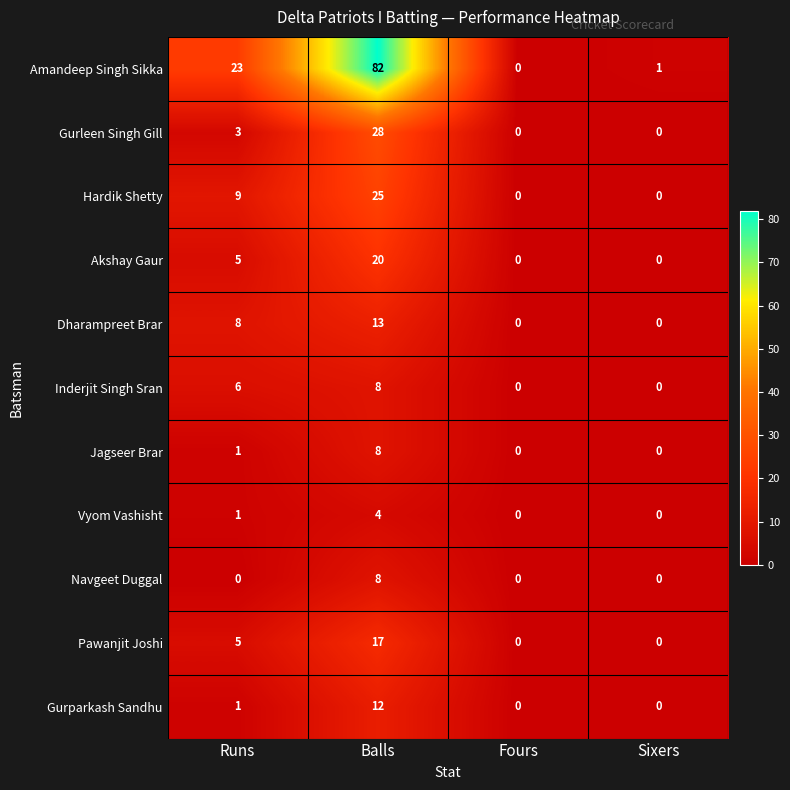

What is the maximum value for Vyom Vashisht?

4